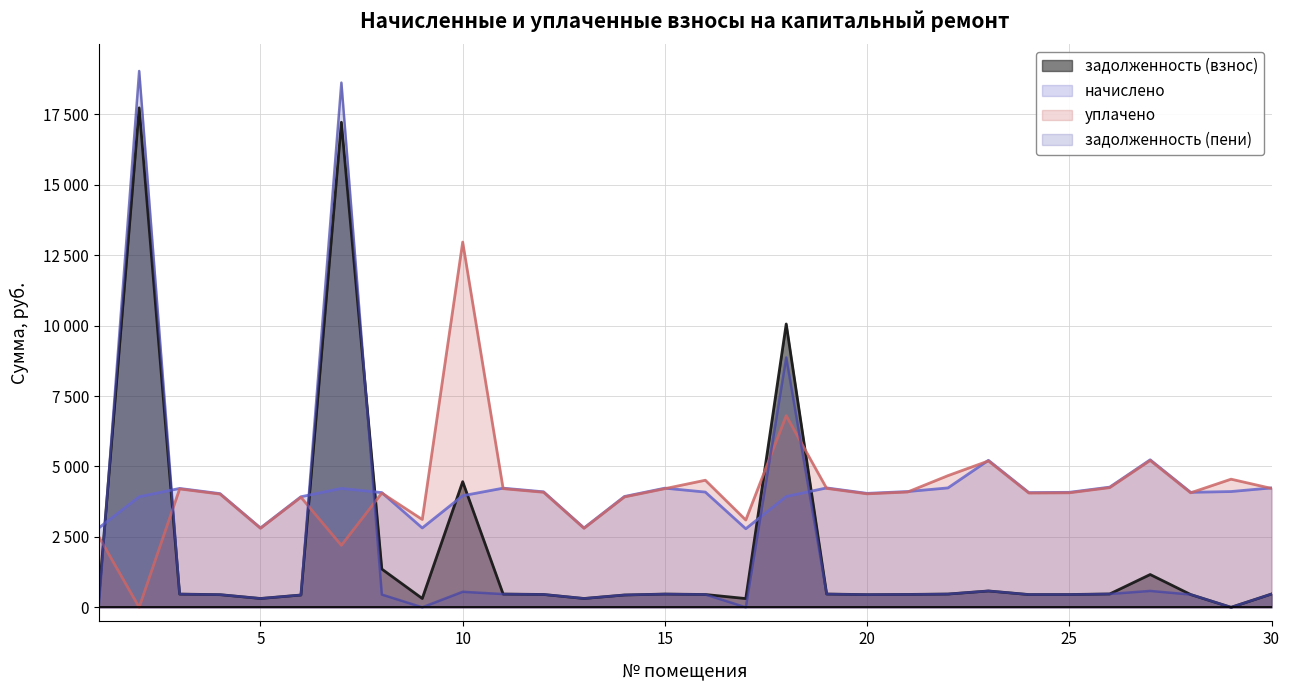

Is the value of уплачено at 14 greater than the value of начислено at 3?

No